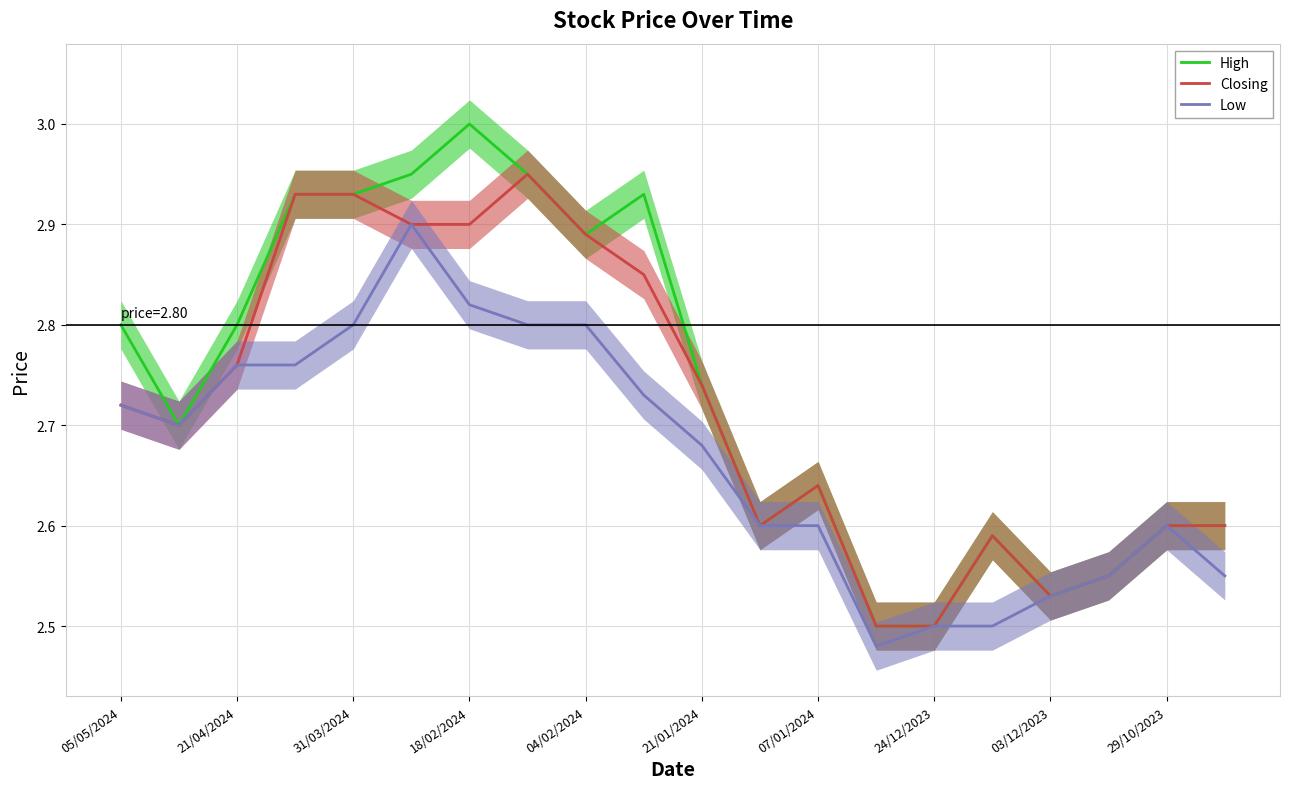

At how many categories does at least one series exceed 2?

20